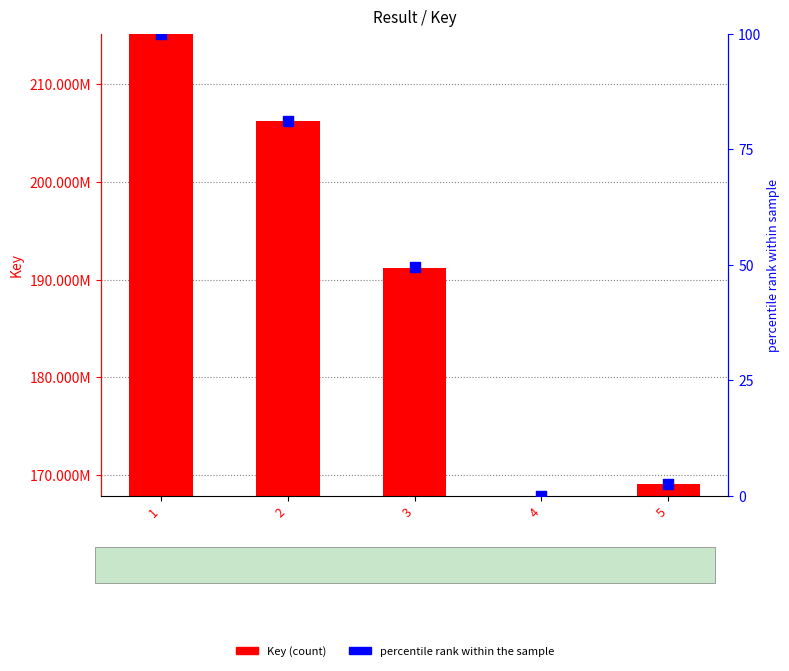

Which series reaches the minimum Y coordinate?

percentile rank within sample